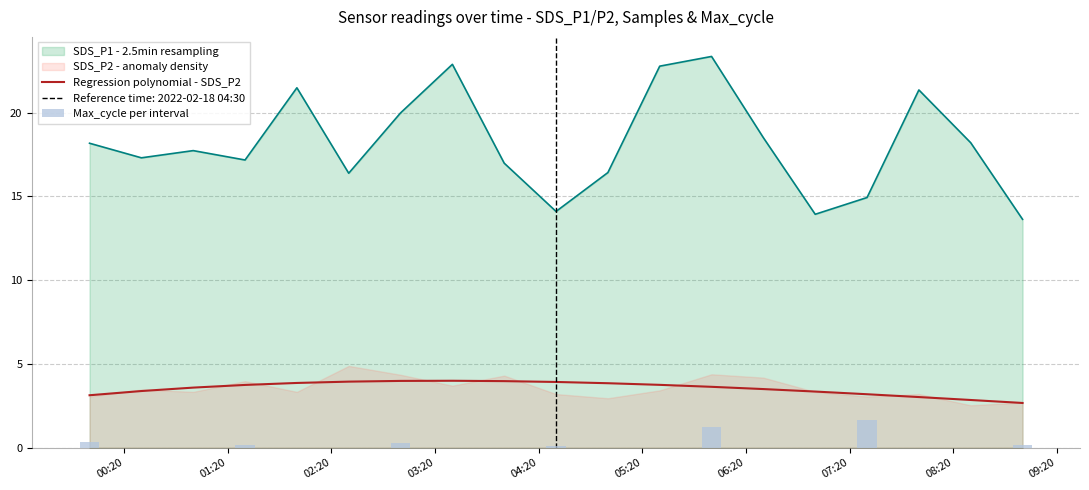

Reading left to right, extract all data points from this chart.

3.1	3.4	3.6	3.7	3.9	3.9	4.0	4.0	4.0	3.9	3.8	3.7	3.6	3.5	3.3	3.2	3.0	2.8	2.7